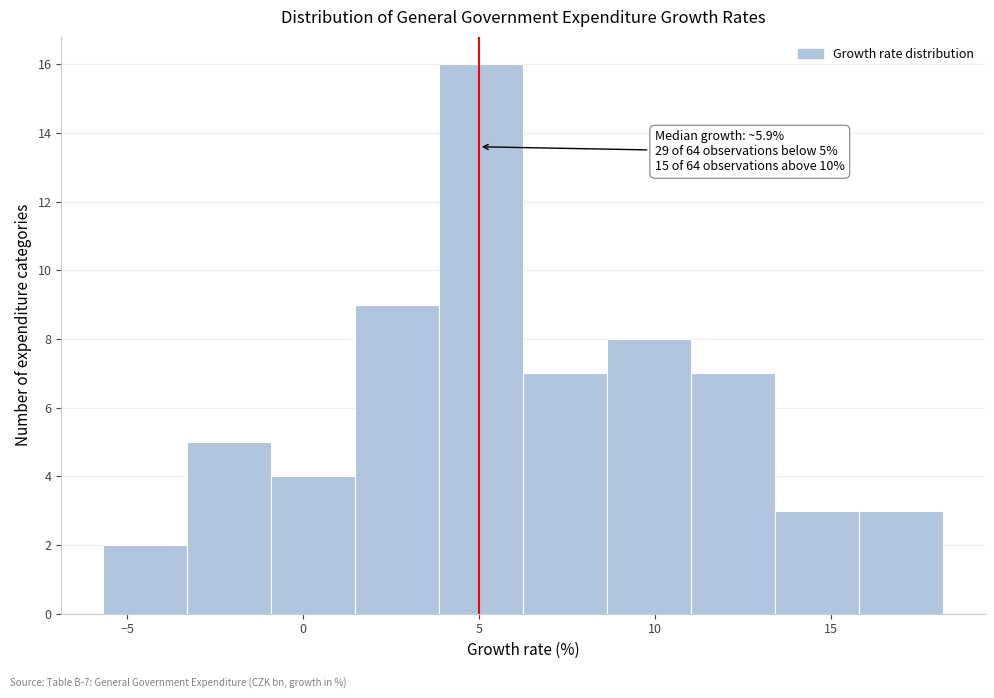

Which range on the x-axis has the tallest bar?

4.0 to 6.5